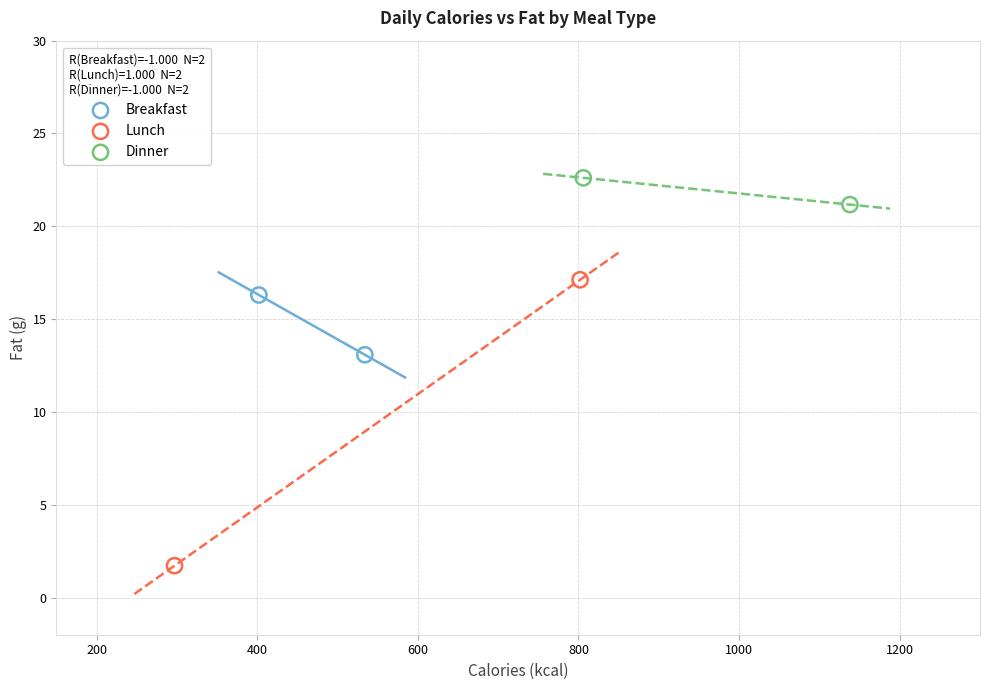

Which series contains the highest Y value?

Dinner